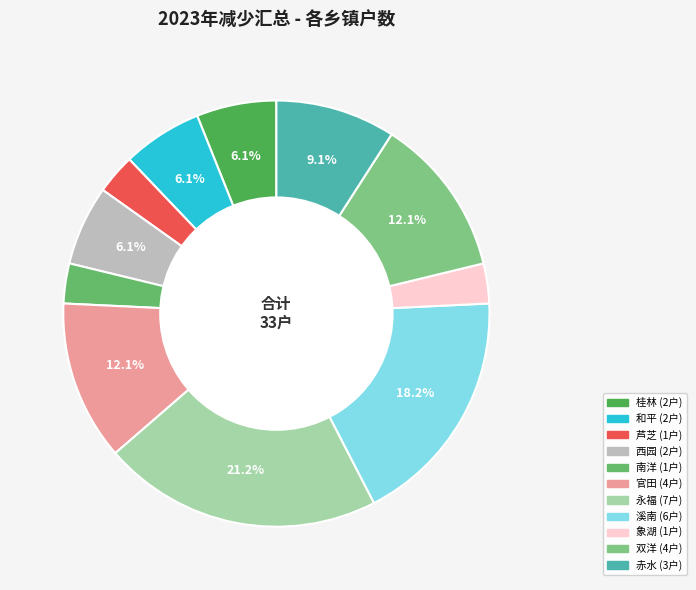

To the nearest percent, what is the difference between the largest and smallest slice percentages?

18%